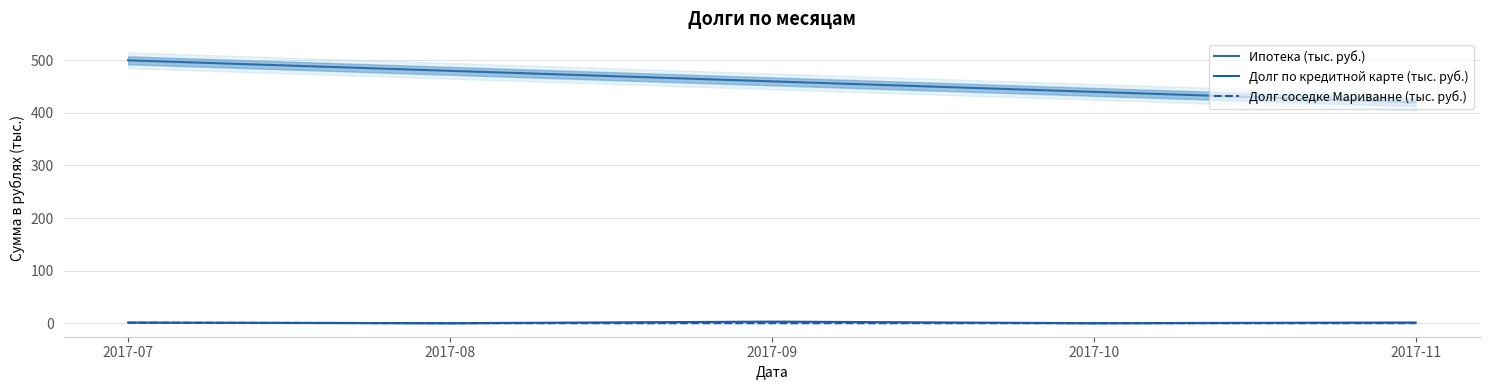

What is the difference between the maximum and second lowest values in the Долг соседке Мариванне (тыс. руб.) series?

1.0